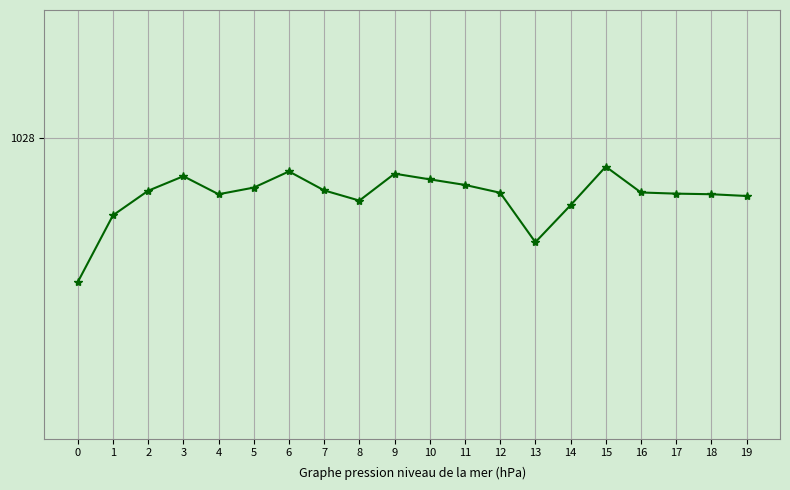

What is the ratio of the value at 10 to the value at 5?

1.0